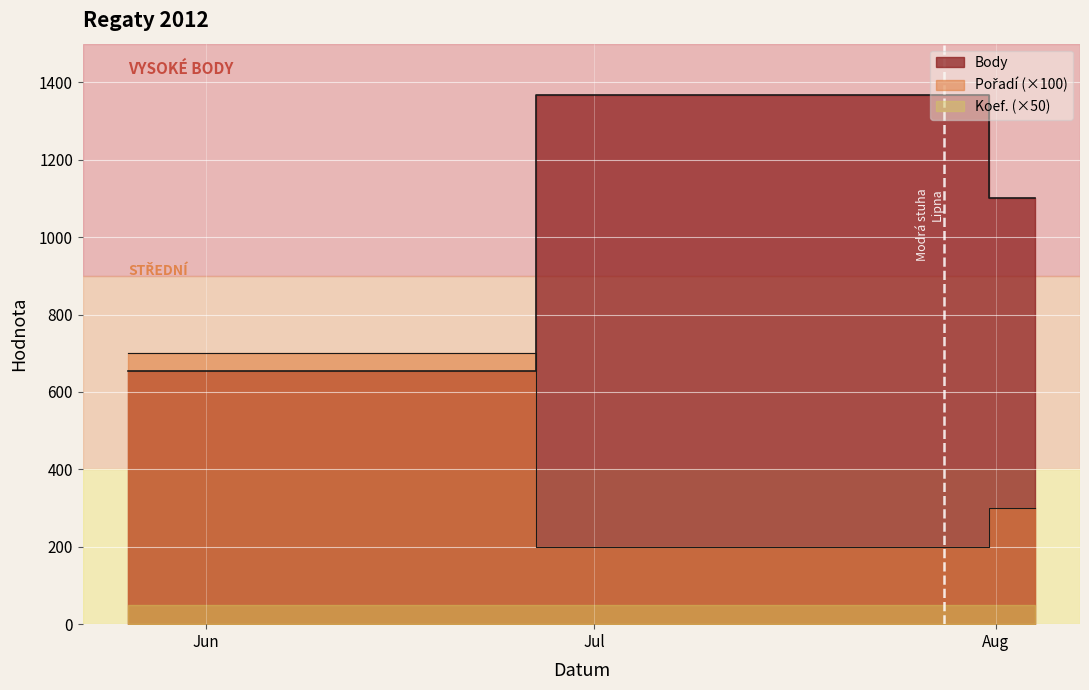

Which series has the largest total across all categories?

Body